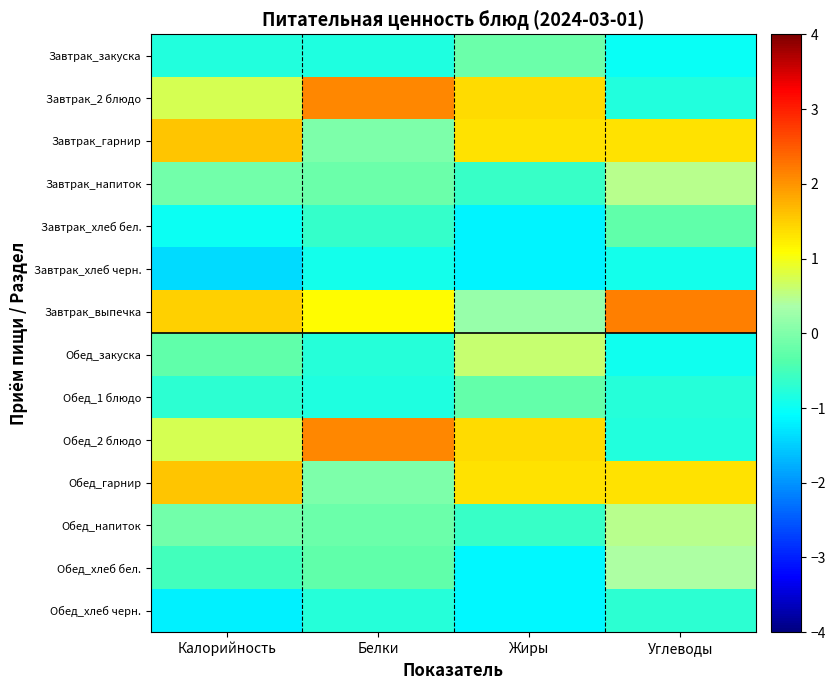

At which category does the chart reach its peak across all series?

Углеводы